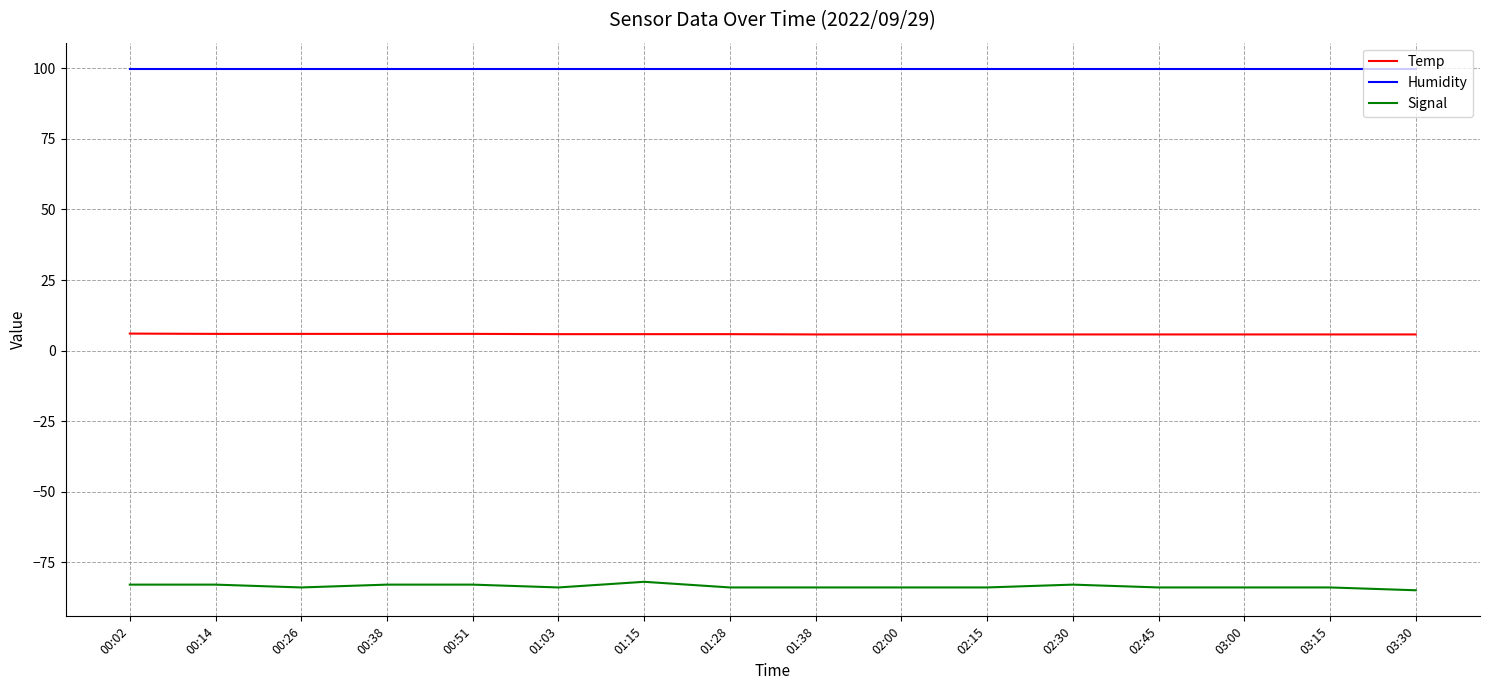

What is the smallest value displayed?

-85.0